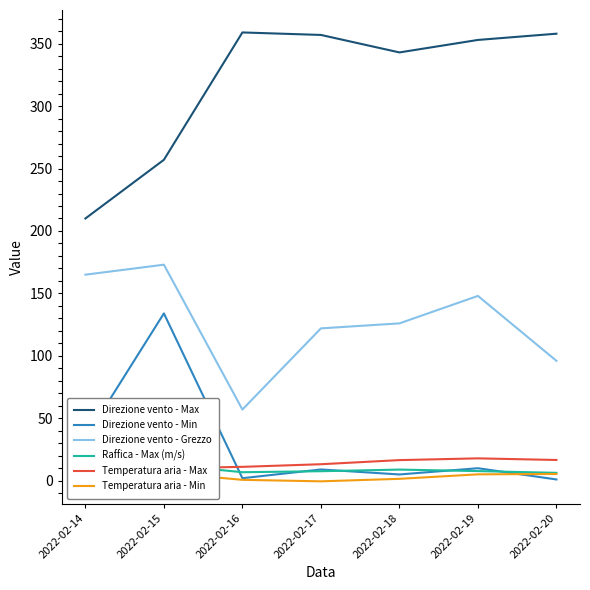

What is the maximum value for Temperatura aria - Min?

6.4